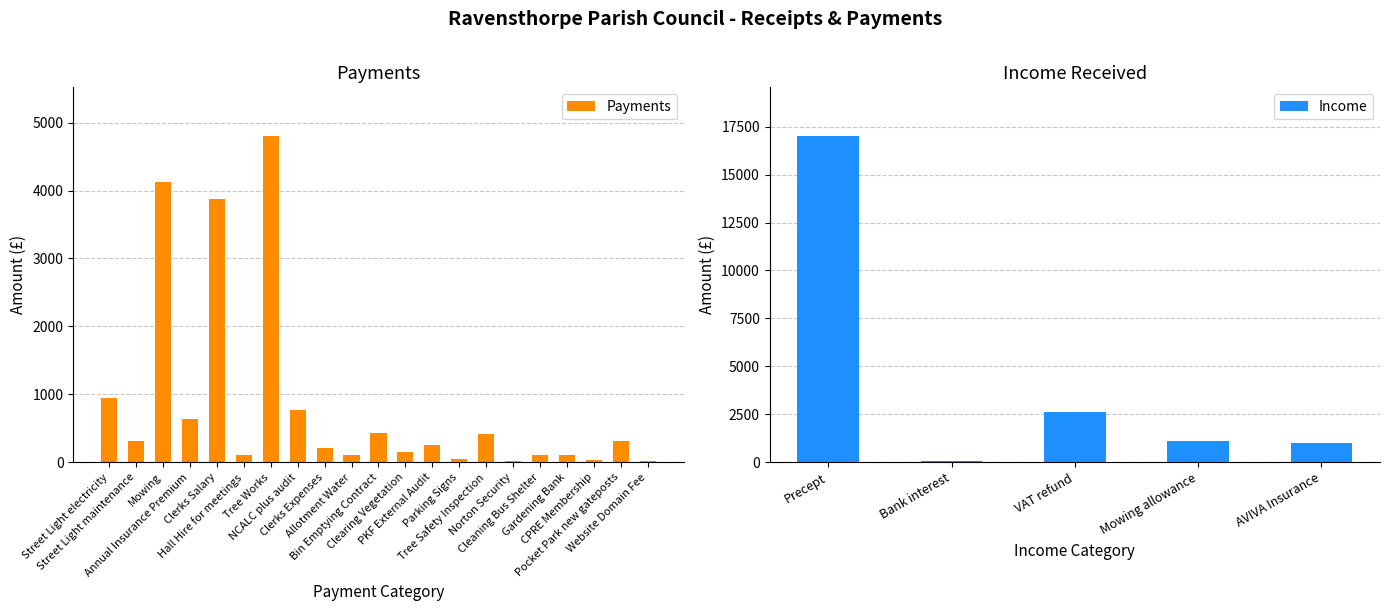

Reading right to left, what are all the values shown in this chart?

25.2	310.4	36.0	110.0	100.0	12.0	420.0	48.2	252.0	150.0	423.1	110.7	212.2	774.1	4800.0	108.0	3871.7	640.7	4119.5	307.2	939.0